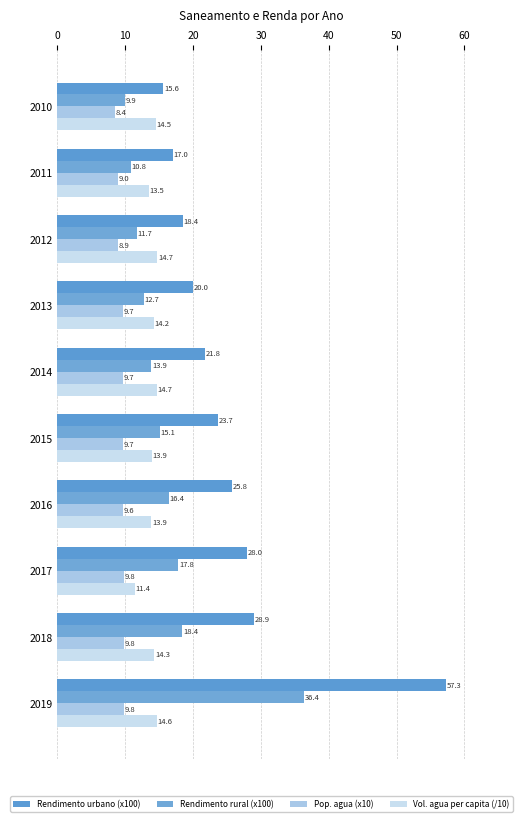

At which label is Pop. agua (x10) closest to 9?

2011